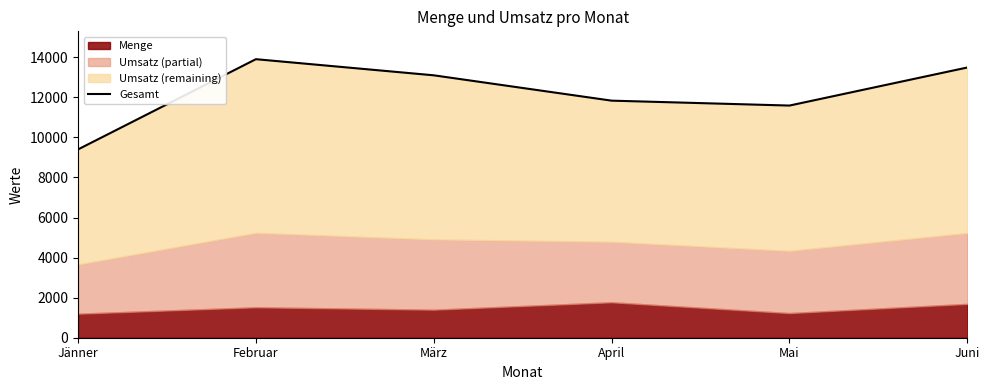

How many data points are less than 13100?

3